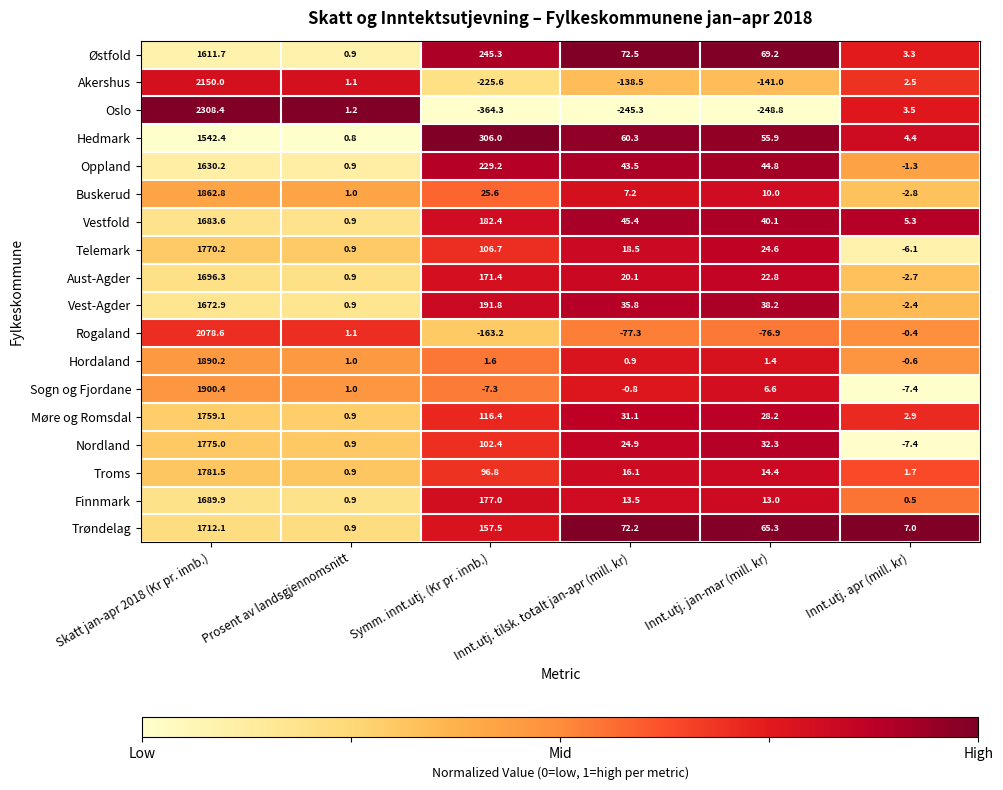

Which label corresponds to the smallest value in the chart?

Symm. innt.utj. (Kr pr. innb.)